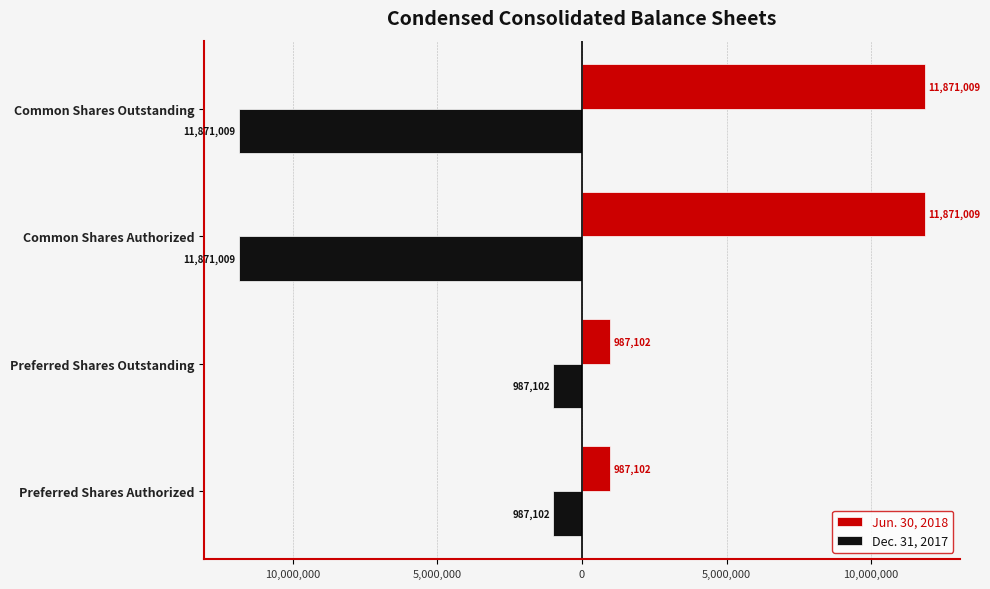

What are all the series names shown in the legend?

Jun. 30, 2018, Dec. 31, 2017